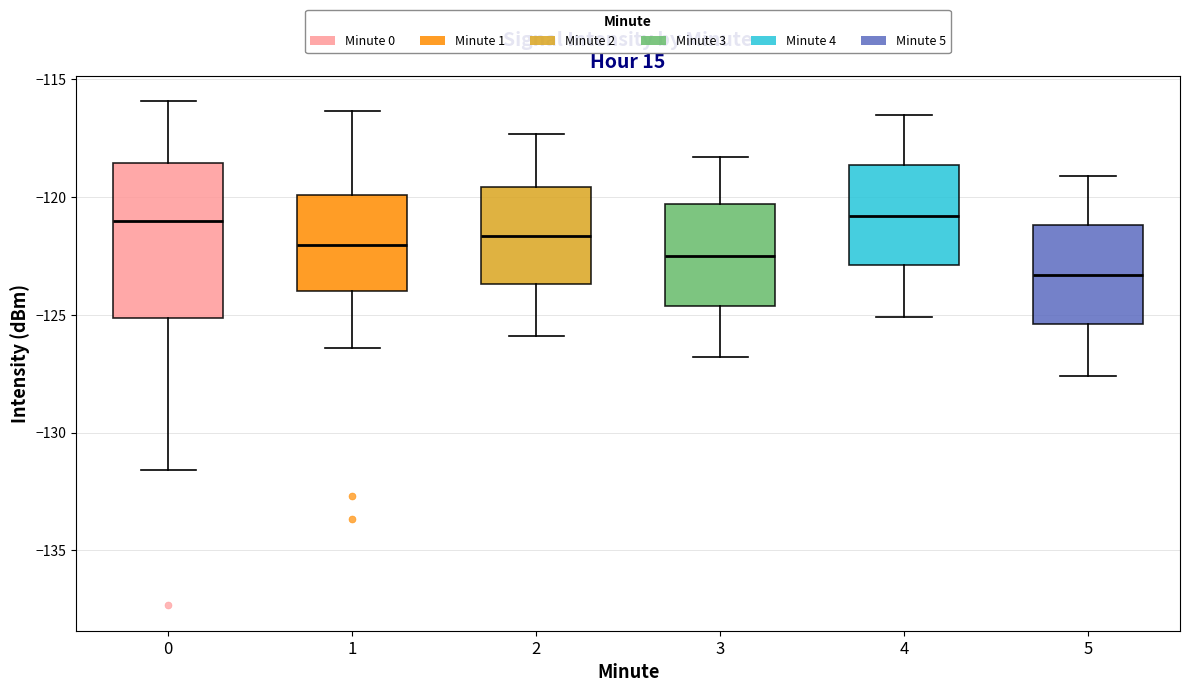

Reading left to right, transcribe this box plot: for each box, give where its median line is, the range the box spans, and where its two whiskers end, as read against the y-axis. The values are not printed on the chart, so give them approximately, as read against the axis.

0: median -121.0, box -125.0 to -118.5, whiskers -131.5 to -116.0
1: median -122.0, box -124.0 to -120.0, whiskers -126.5 to -116.5
2: median -121.5, box -123.5 to -119.5, whiskers -126.0 to -117.5
3: median -122.5, box -124.5 to -120.5, whiskers -127.0 to -118.5
4: median -121.0, box -123.0 to -118.5, whiskers -125.0 to -116.5
5: median -123.5, box -125.5 to -121.0, whiskers -127.5 to -119.0